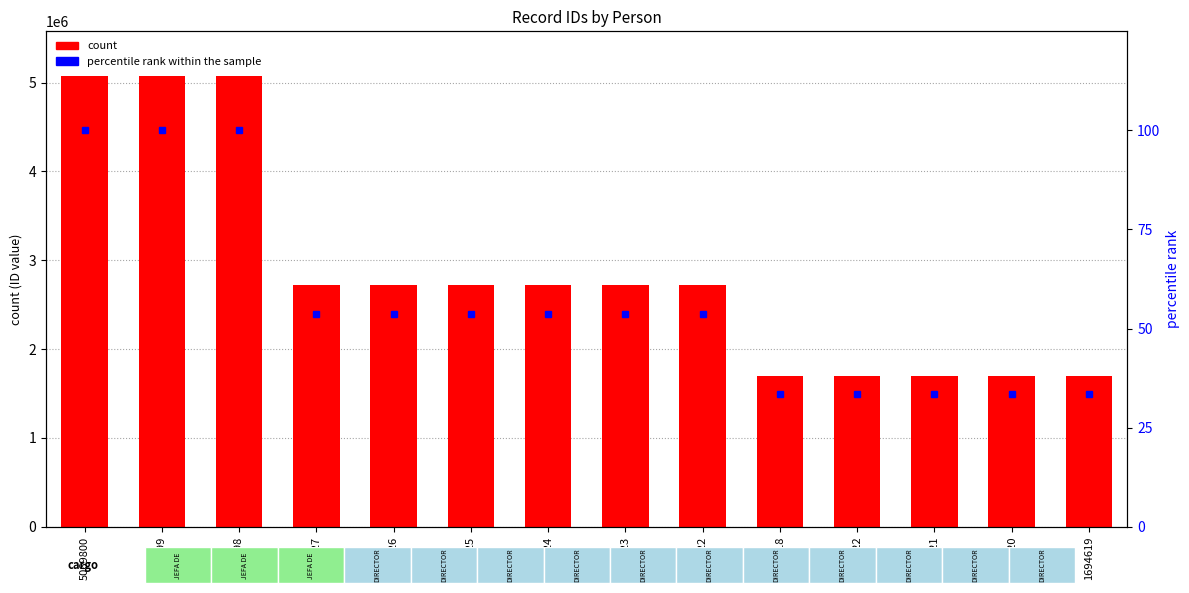

What is the smallest value displayed?

33.4